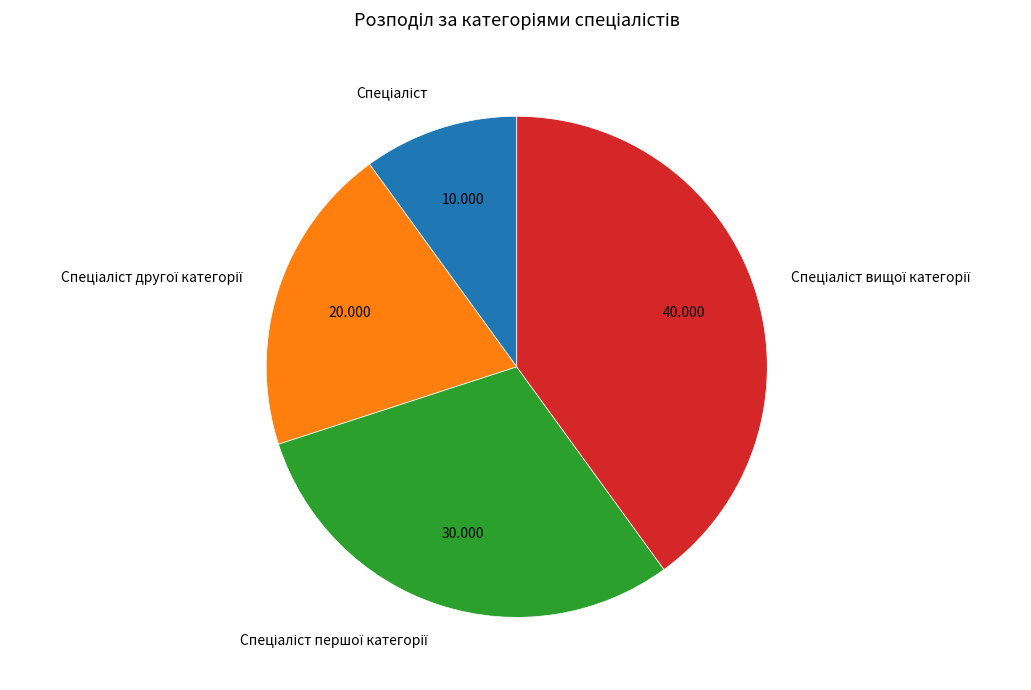

Is there any slice that represents more than half of the pie?

No